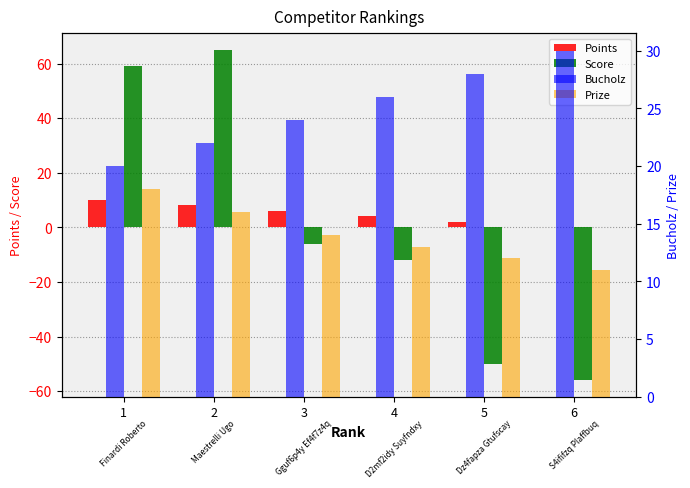

What is the greatest value displayed?

65